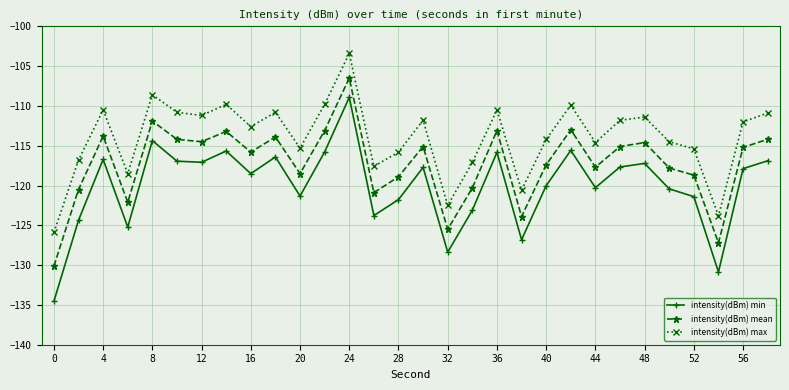

How many distinct data groups are displayed?

3